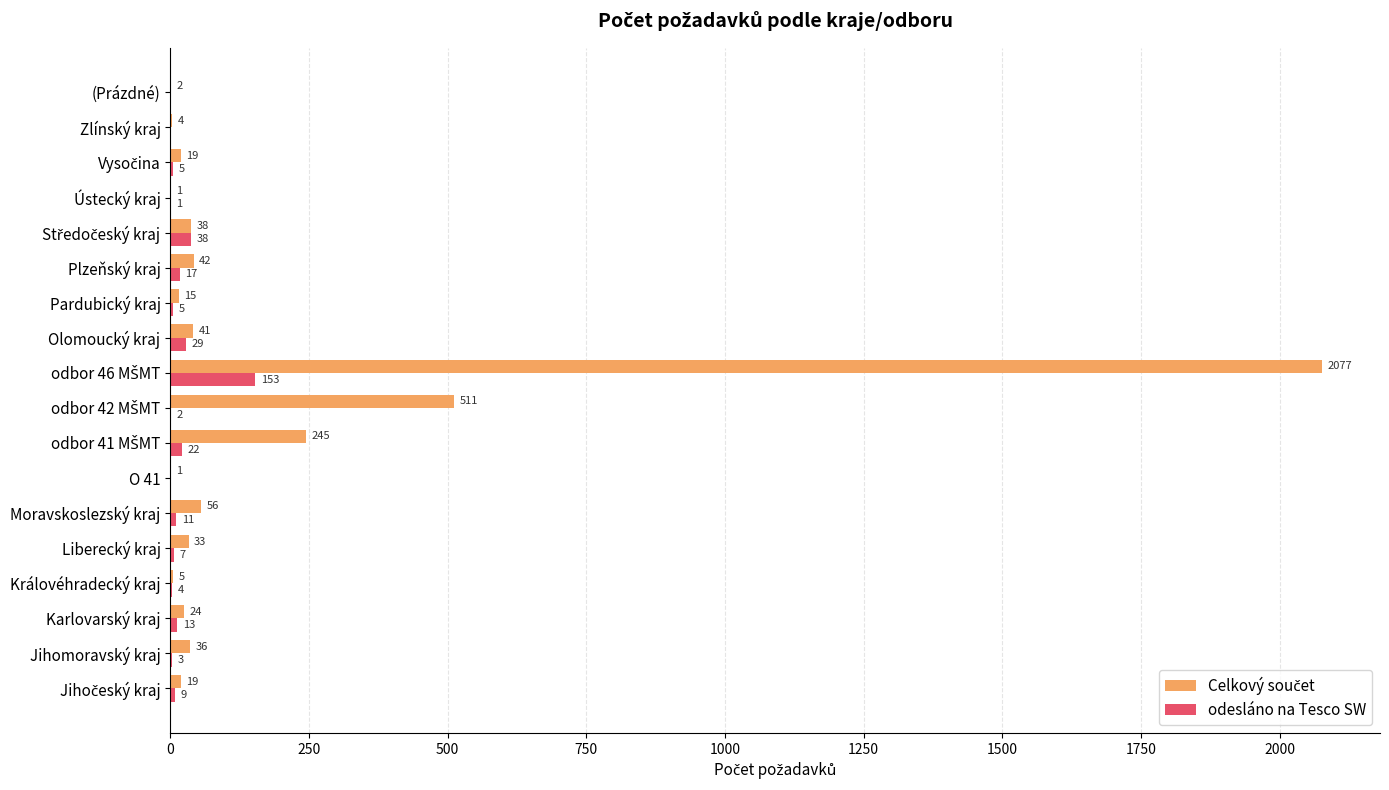

True or false: odesláno na Tesco SW has a value of 11 at Moravskoslezský kraj.

True